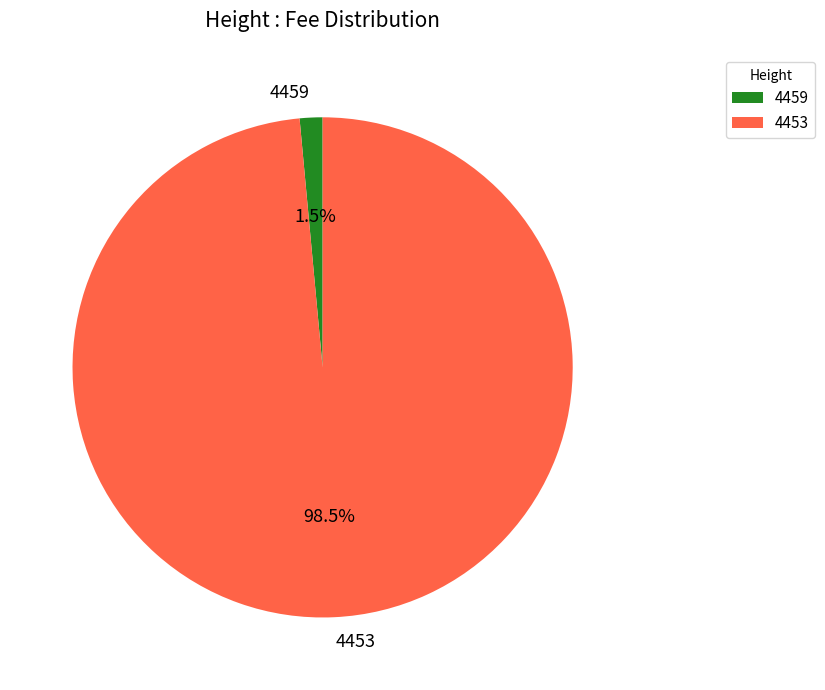

Which slice is the smallest?

4459